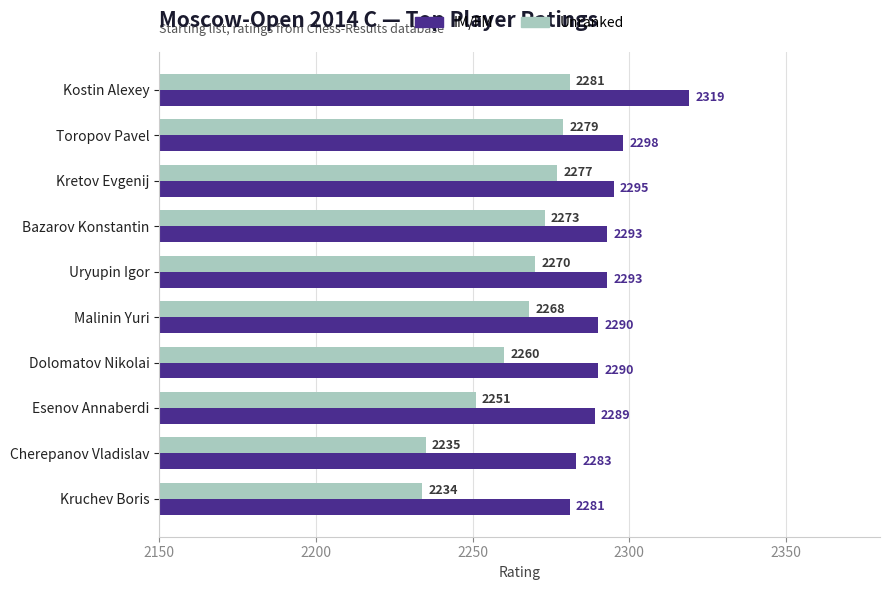

What is the minimum value shown in the chart?

2234